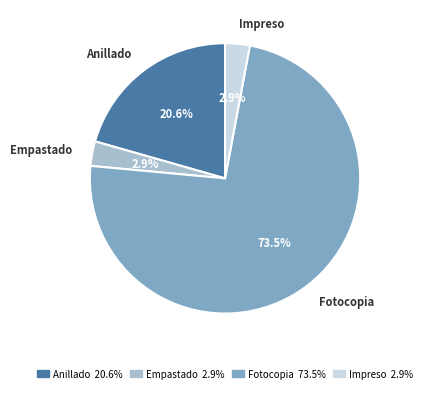

How much of the chart is everything except Impreso?

97.1%